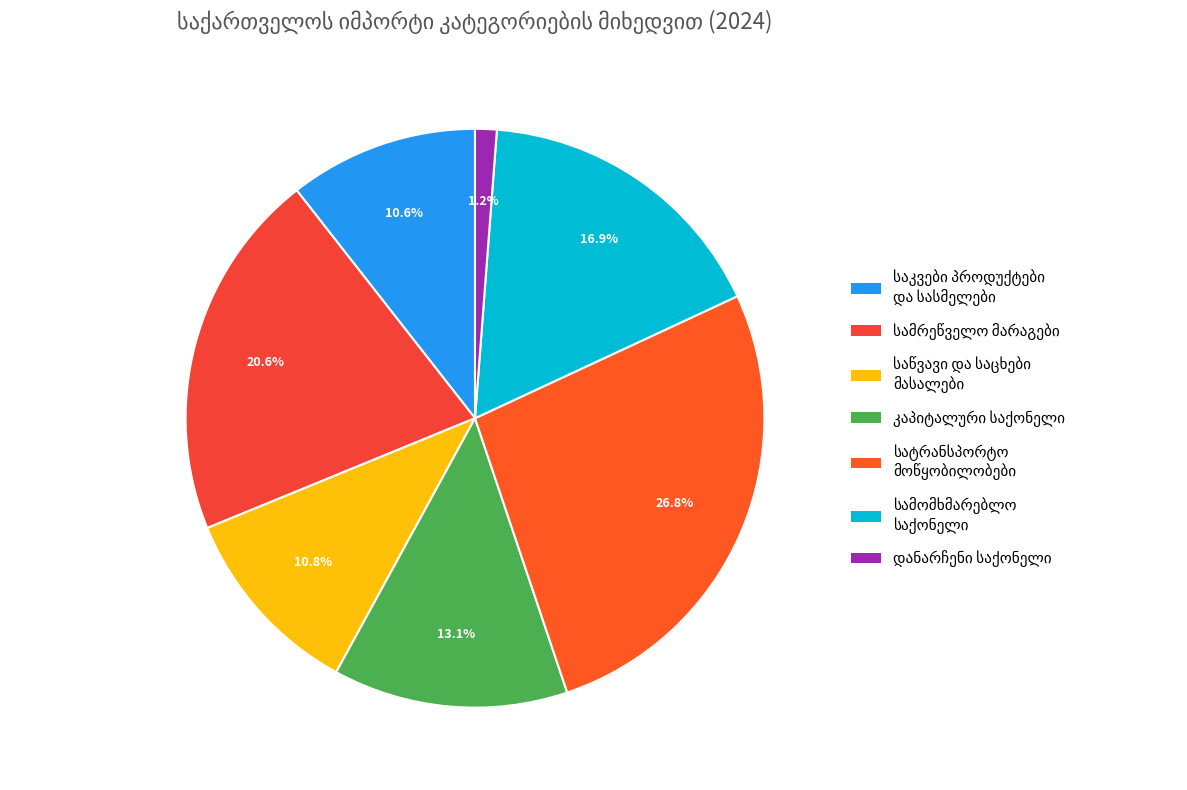

To the nearest percent, what is the difference between the largest and smallest slice percentages?

26%